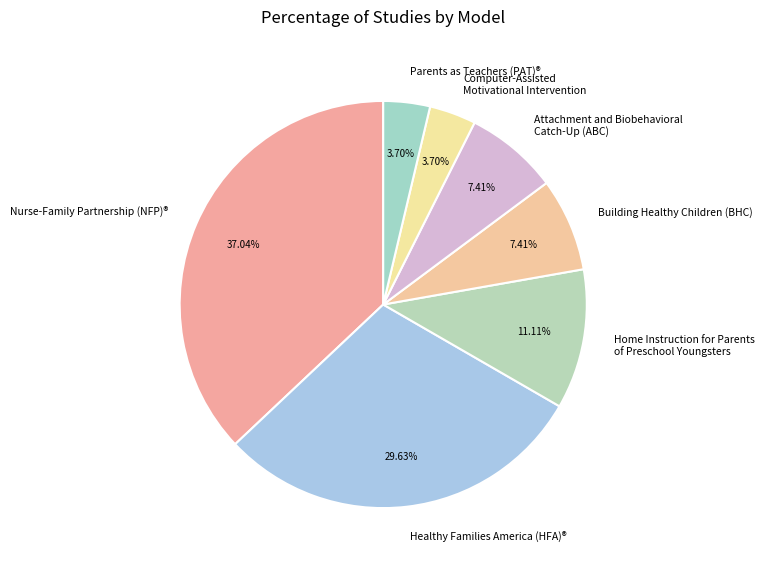

Which slice is the largest?

Nurse-Family Partnership (NFP)®